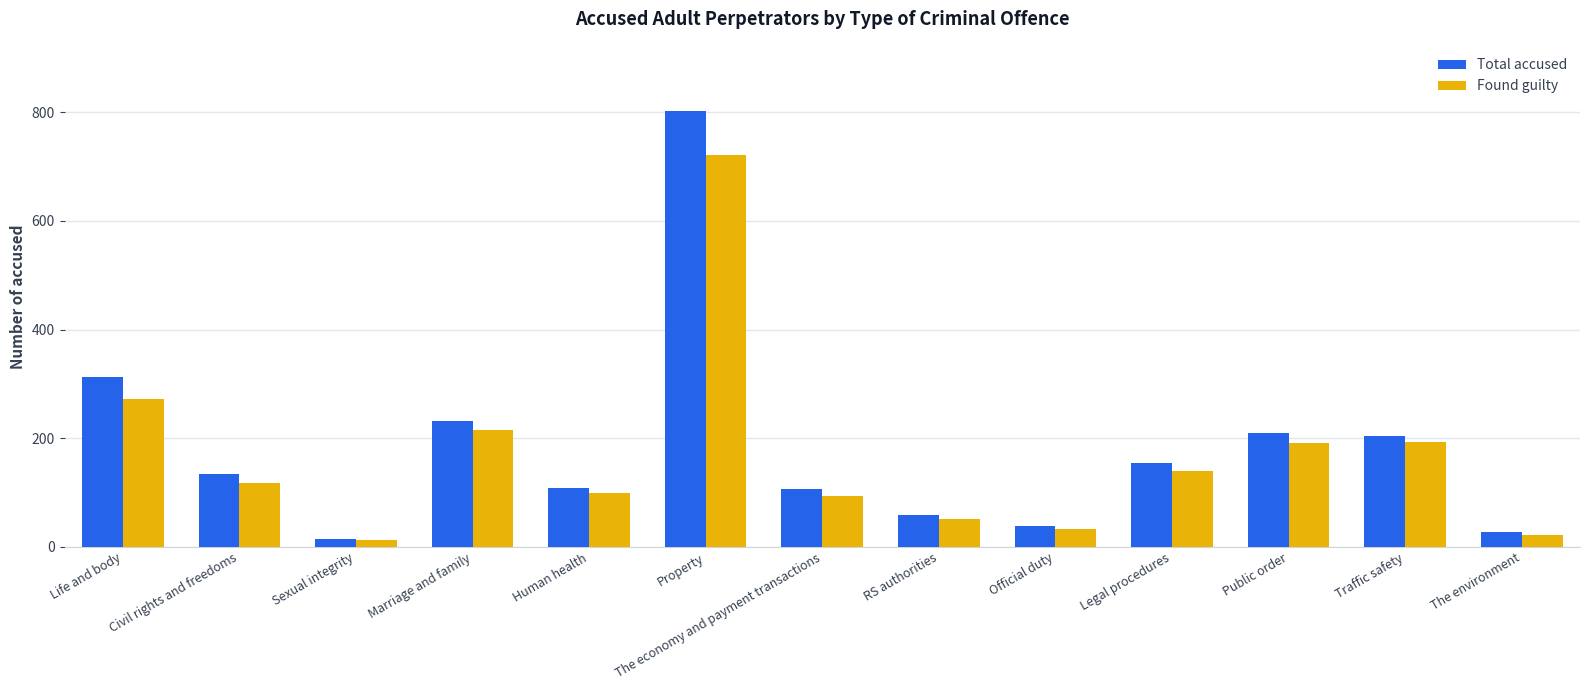

How many data points in Found guilty are less than 117?

6